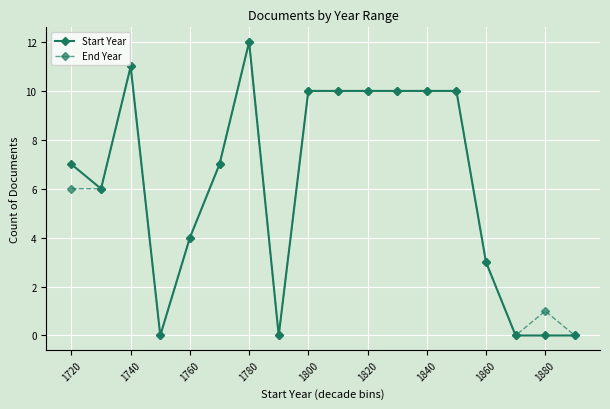

What is the maximum value for End Year?

12